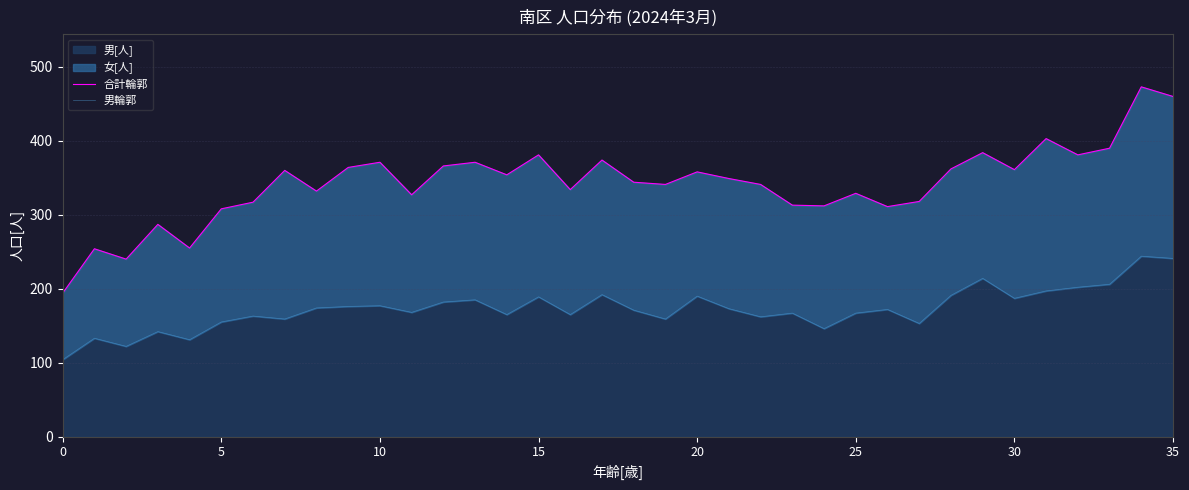

The value of 男[人] at 10 is 250. True or false?

False